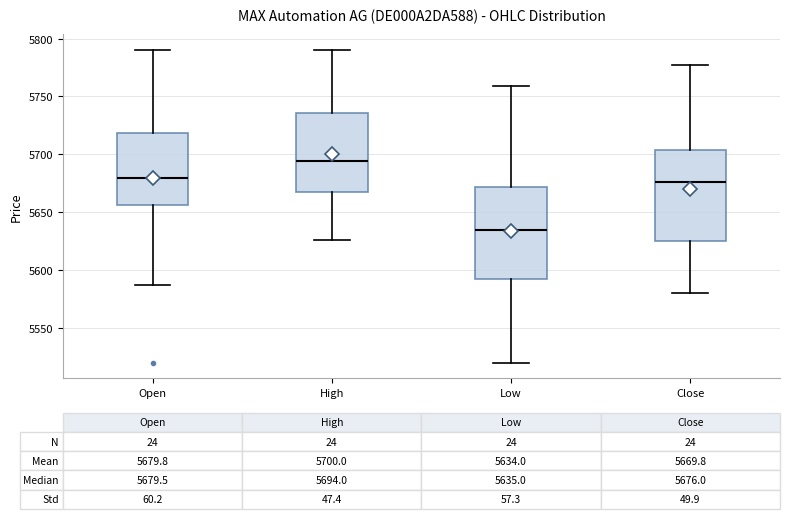

Which box has the highest median line?

High